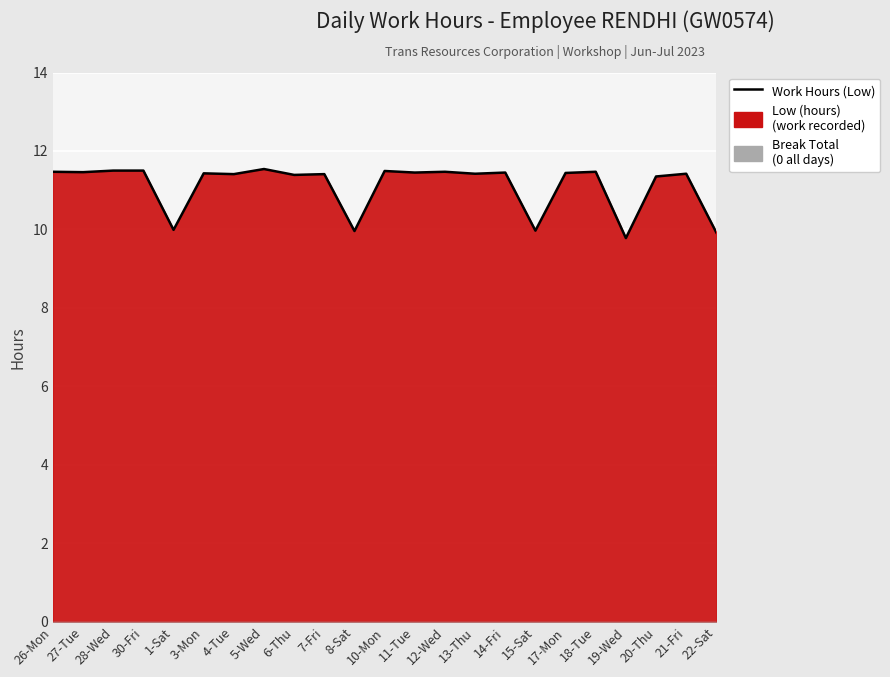

What is the average value?

11.1